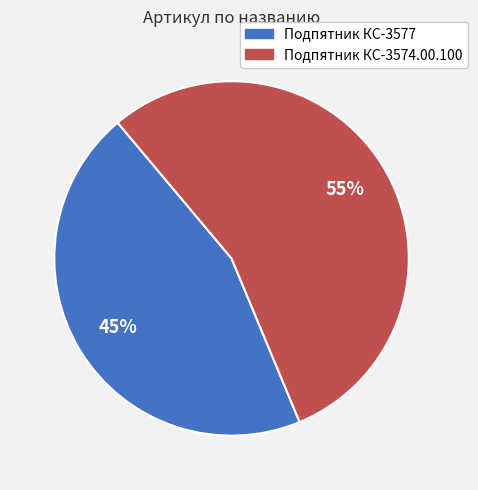

How many slices are in this pie chart?

2